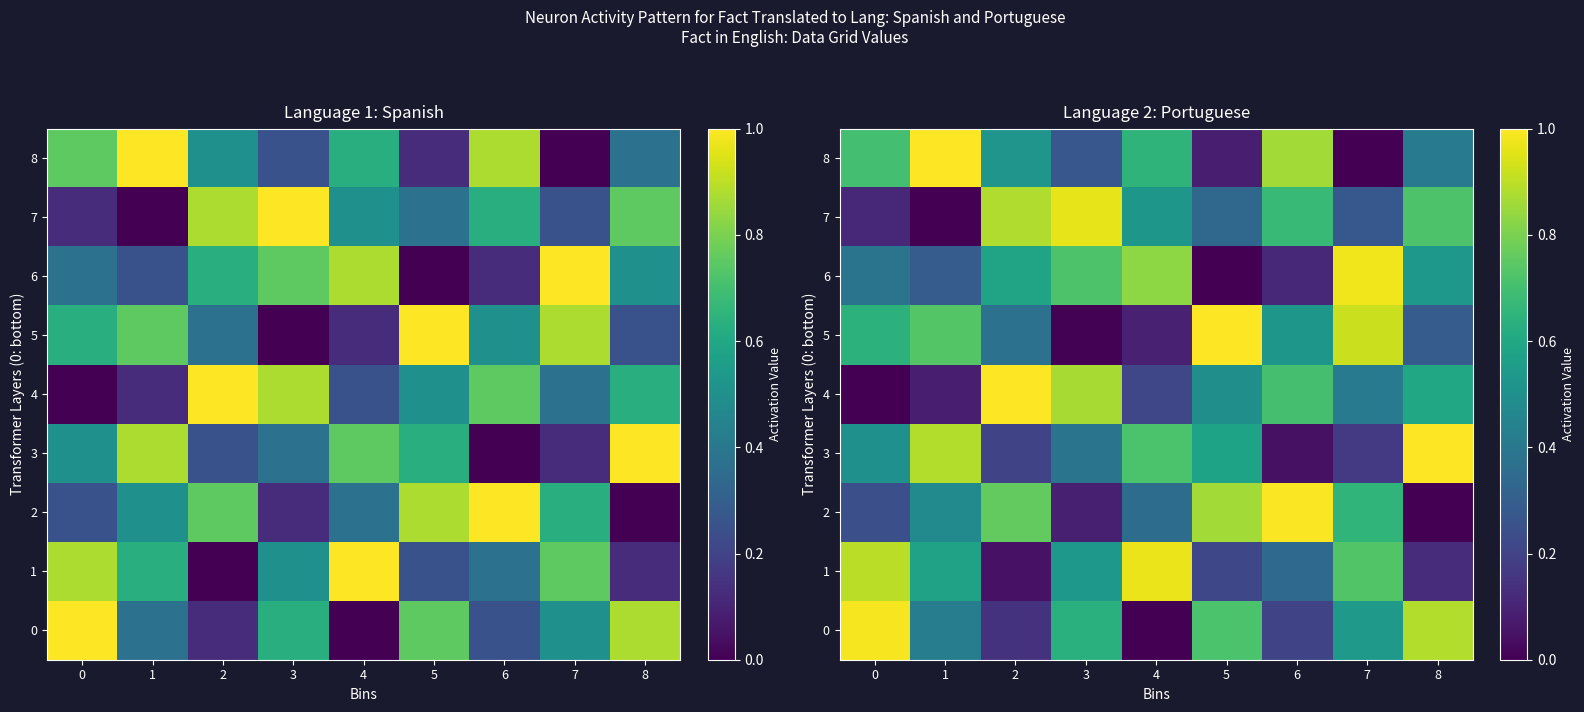

Which label corresponds to the smallest value in the chart?

4